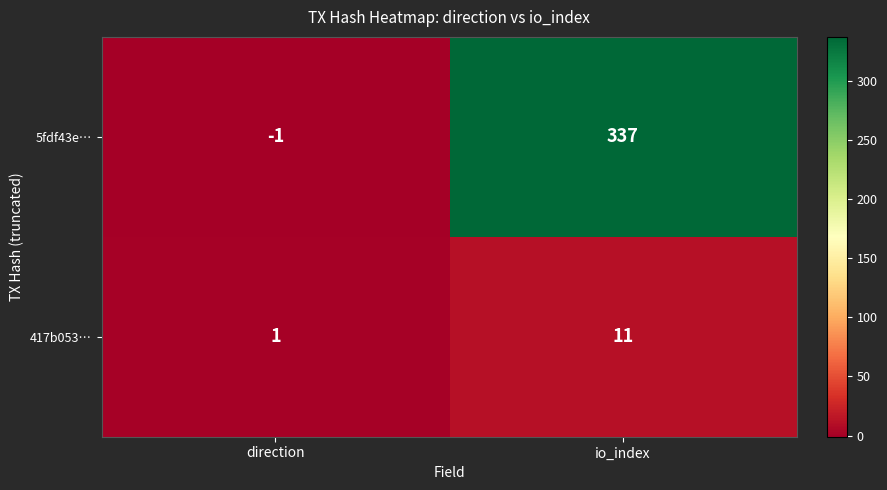

Which series has the largest total across all categories?

5fdf43e…